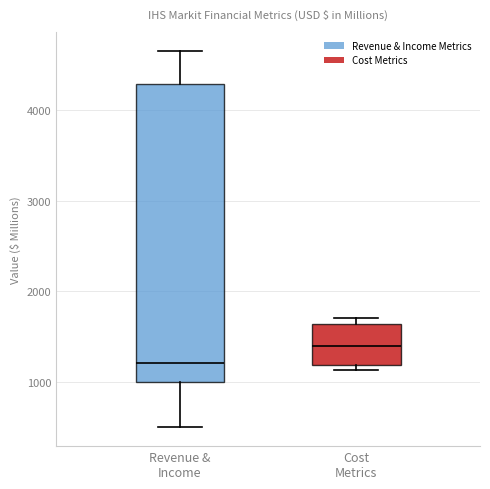

Where does the median line of the box for Cost Metrics sit on the y-axis? The values are not printed on the chart, so give them approximately, as read against the axis.

1400